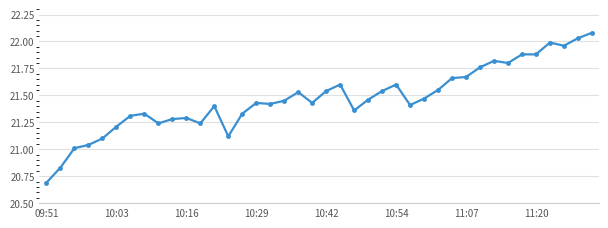

Does the chart have visible grid lines?

Yes